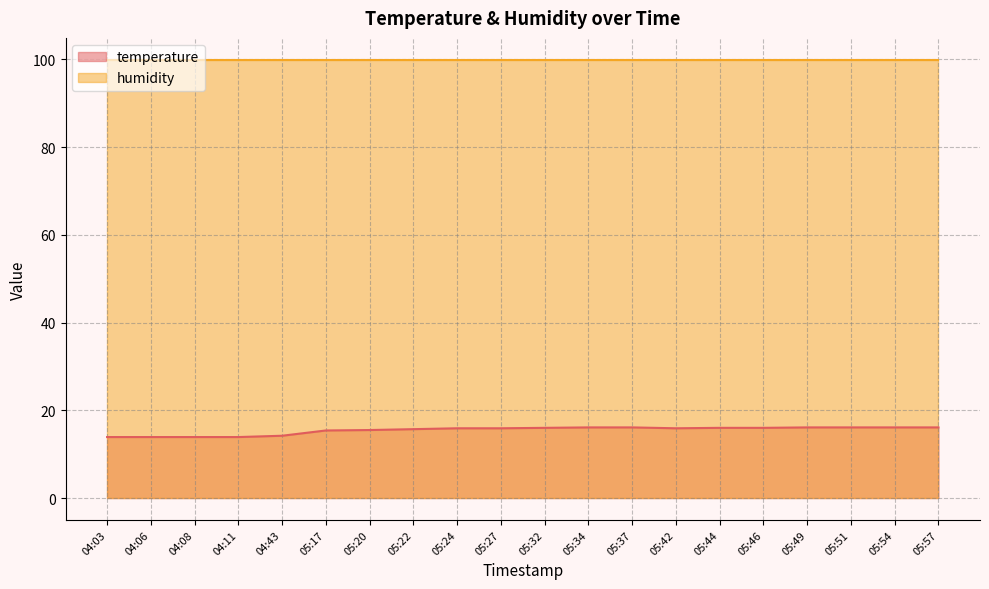

The value at 05:51 is 26.7. True or false?

False